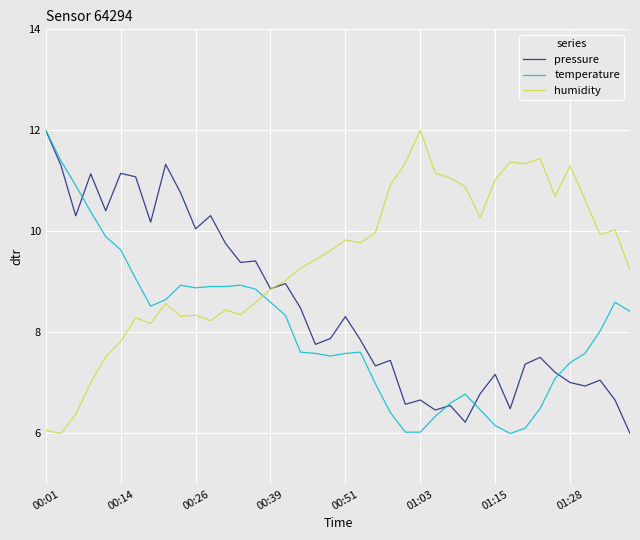

Does the chart have visible grid lines?

Yes